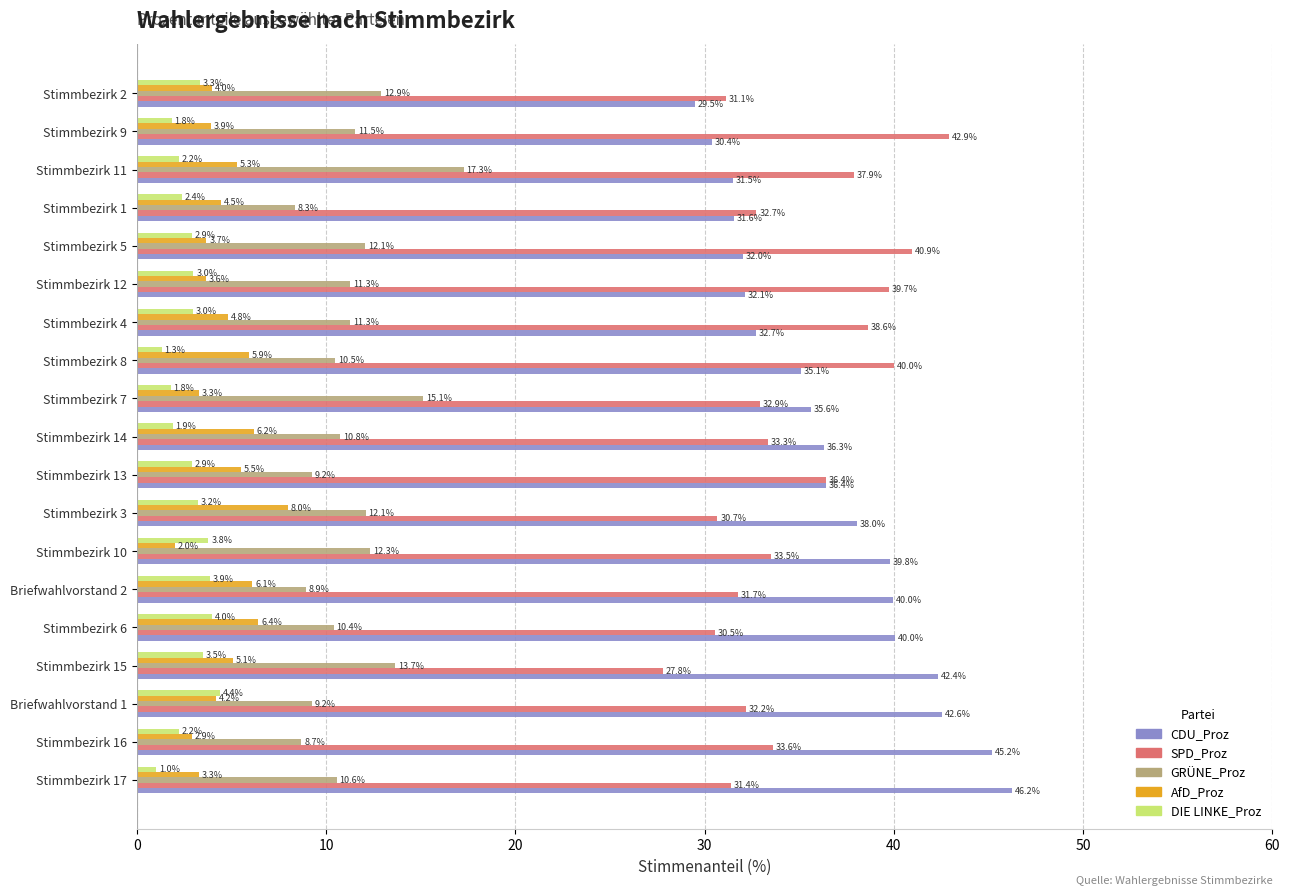

True or false: CDU_Proz has a value of 36.4 at Stimmbezirk 13.

True